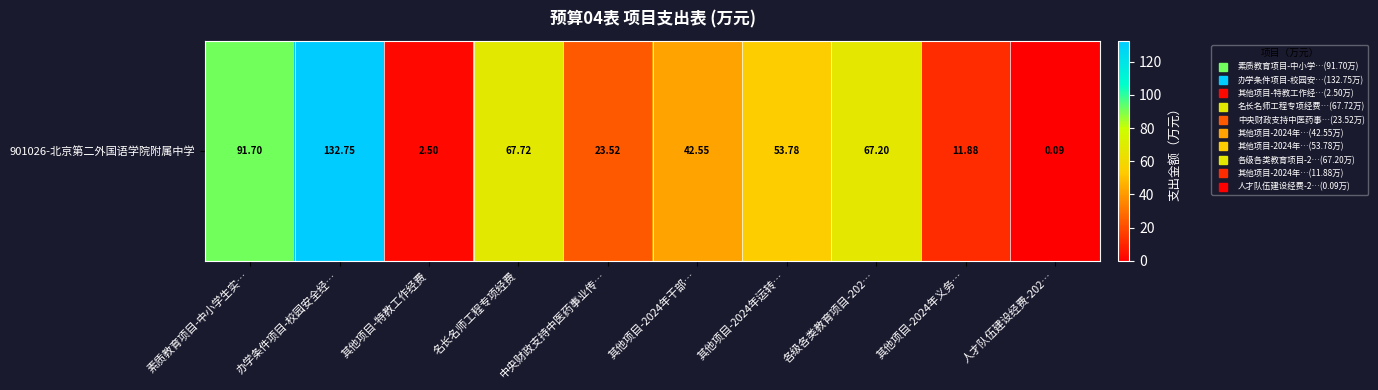

Rank the categories by value from lowest to highest.

人才队伍建设经费-202…, 其他项目-特教工作经费, 其他项目-2024年义务…, 中央财政支持中医药事业传…, 其他项目-2024年干部…, 其他项目-2024年运转…, 各级各类教育项目-202…, 名长名师工程专项经费, 素质教育项目-中小学生实…, 办学条件项目-校园安全经…